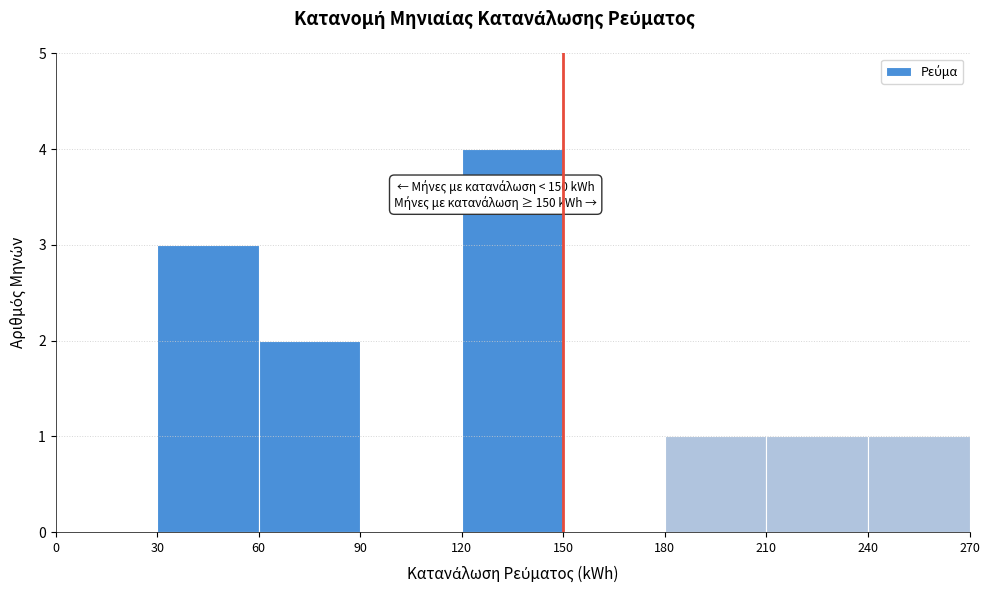

Which range on the x-axis has the tallest bar?

120 to 150